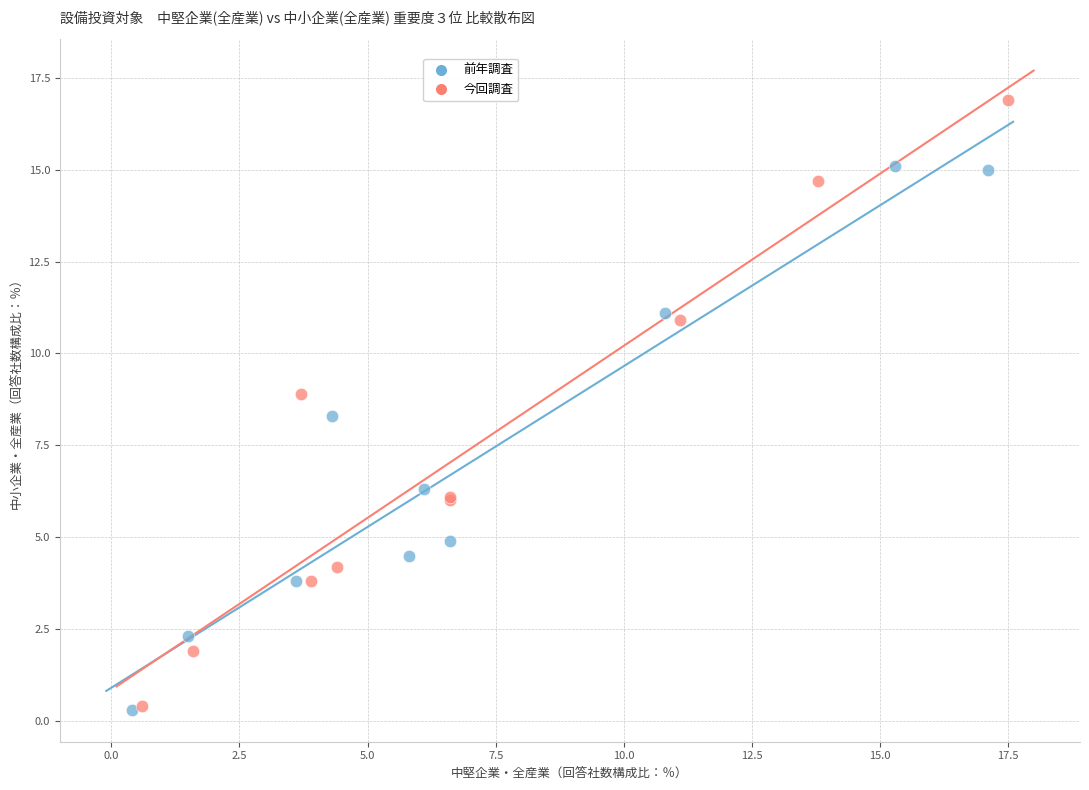

Which series has the largest Y range (max minus min)?

今回調査